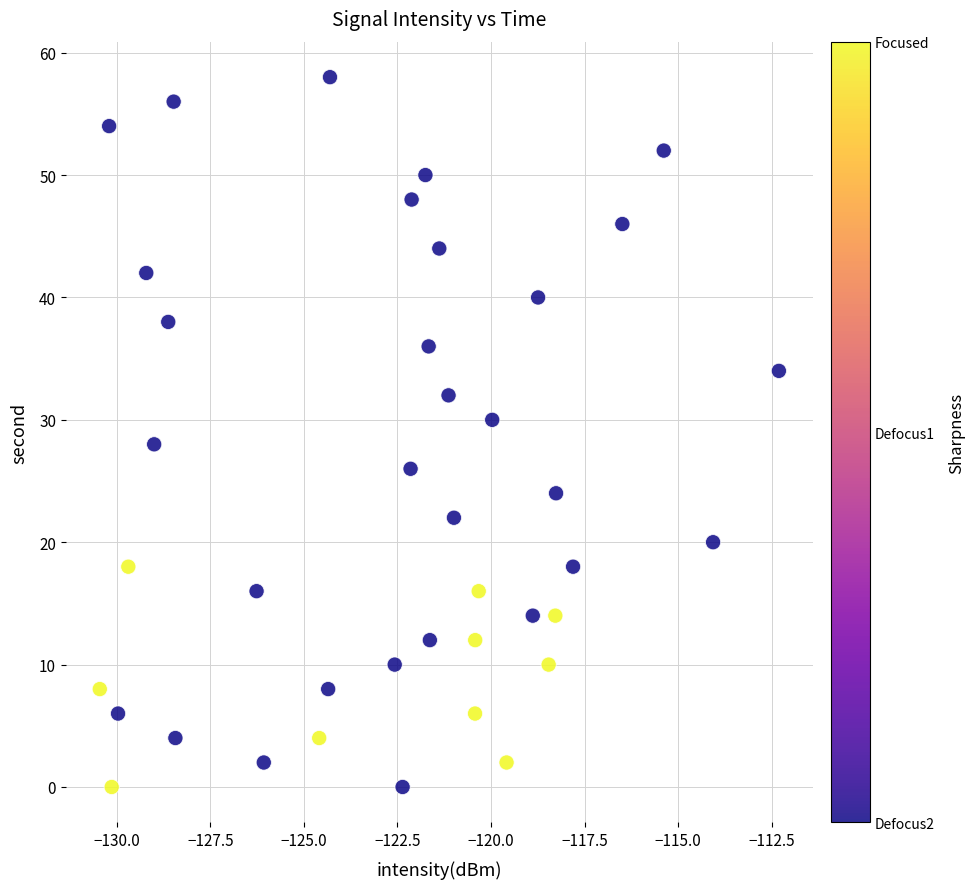

What is the range of Y values (max minus min)?

58